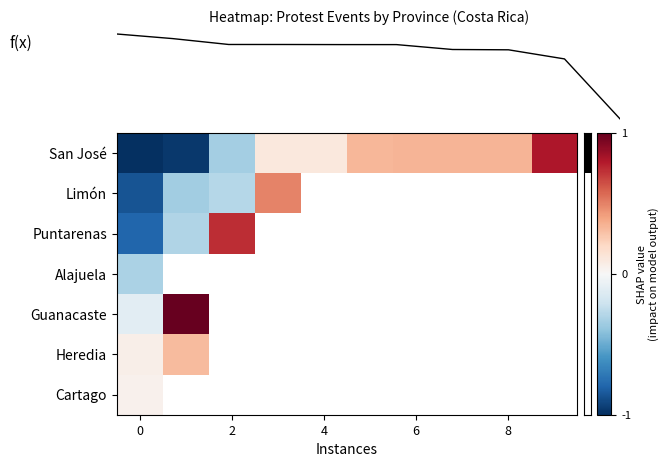

List the series in order of their peak value, lowest first.

Alajuela, Cartago, Heredia, Limón, Puntarenas, San José, Guanacaste